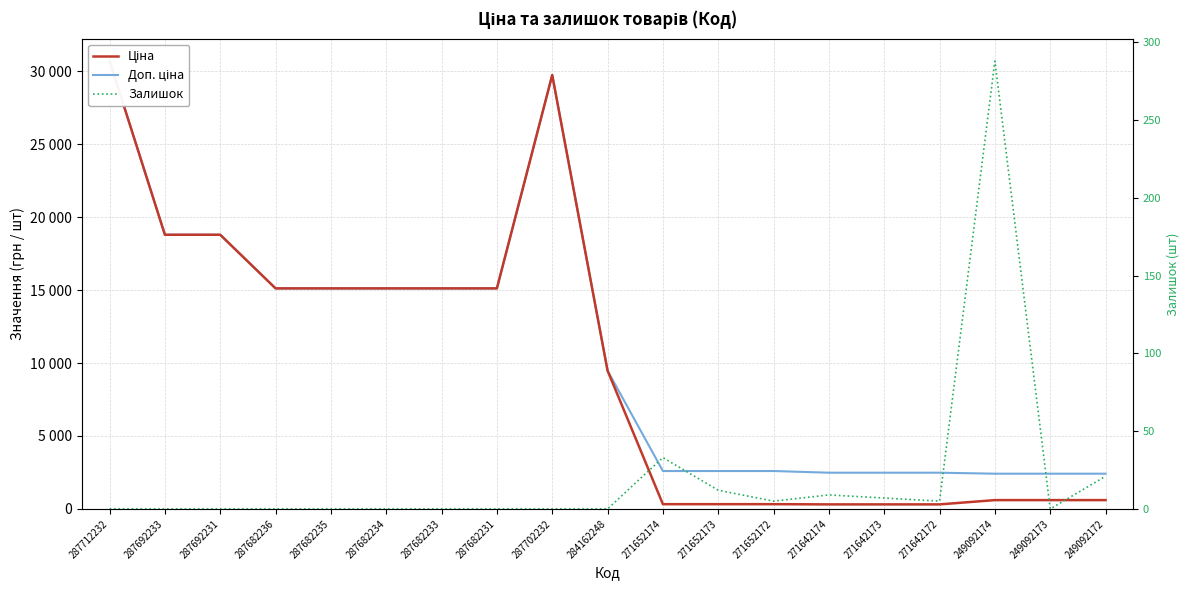

Which has a higher value, 271642172 or 249092173?

249092173